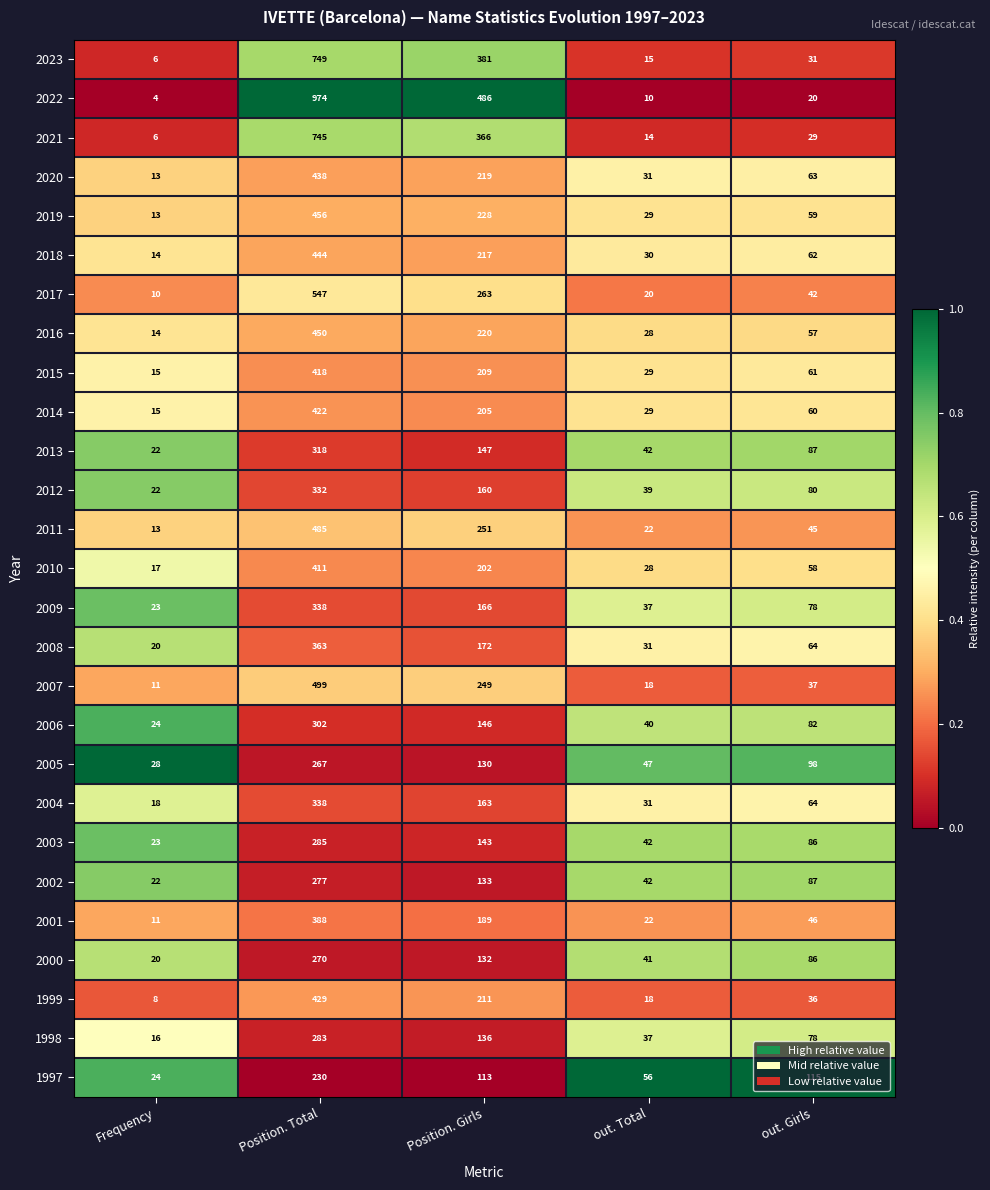

What is the sum of the 2012 values at out. Total and Position. Total?

371